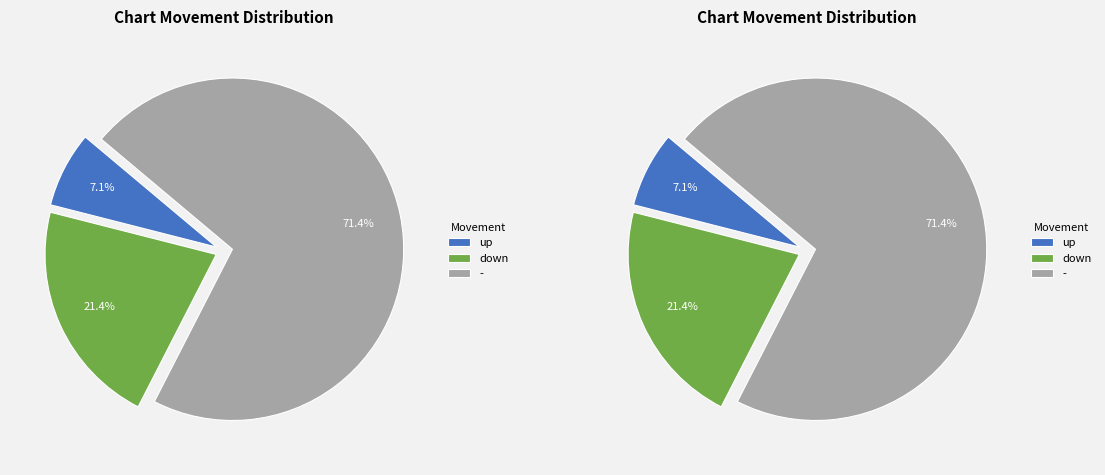

To the nearest percent, what percentage of the pie is down?

21%